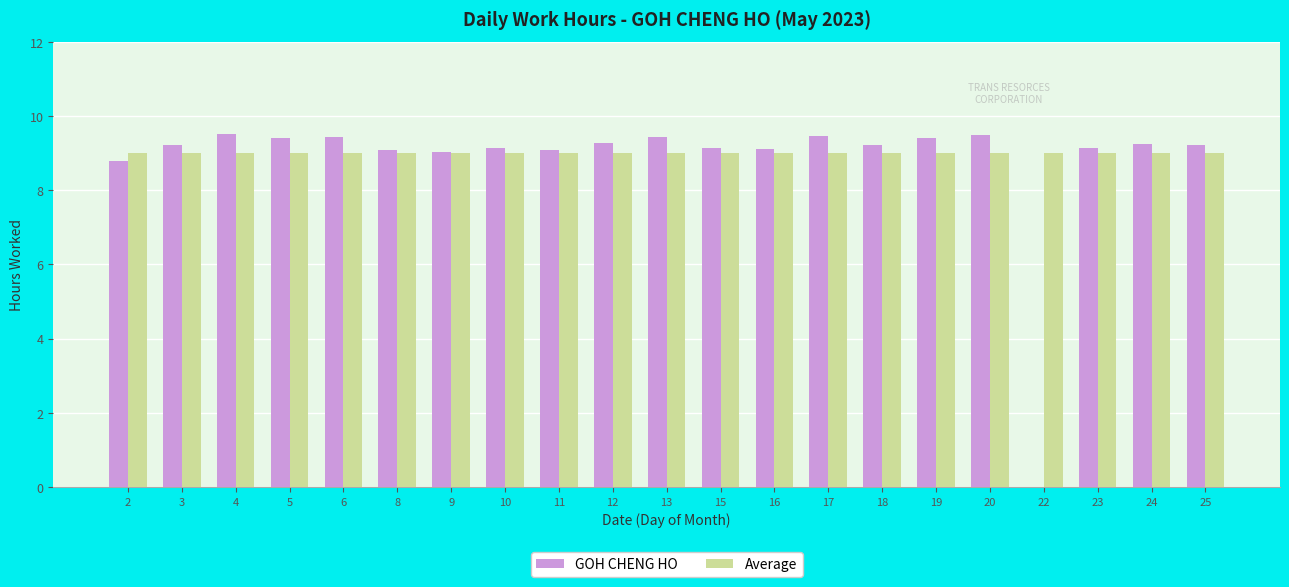

What is the average value of the GOH CHENG HO series?

8.8